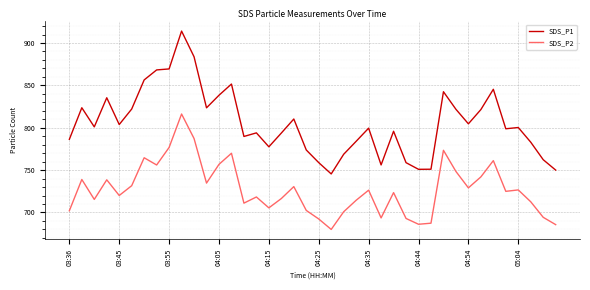

Which series has the largest total across all categories?

SDS_P1